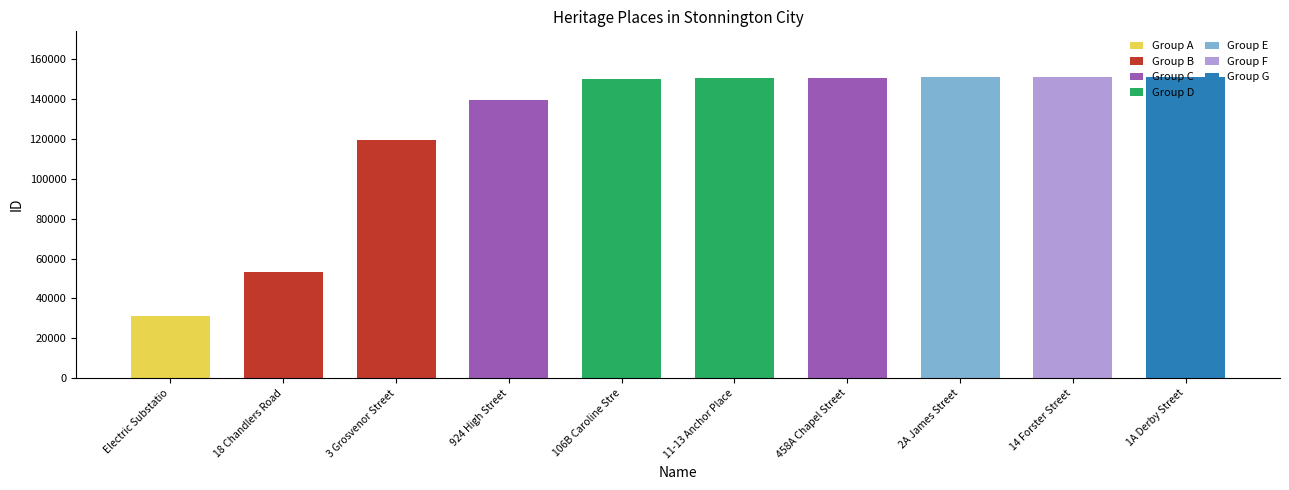

What is the minimum value shown in the chart?

31319